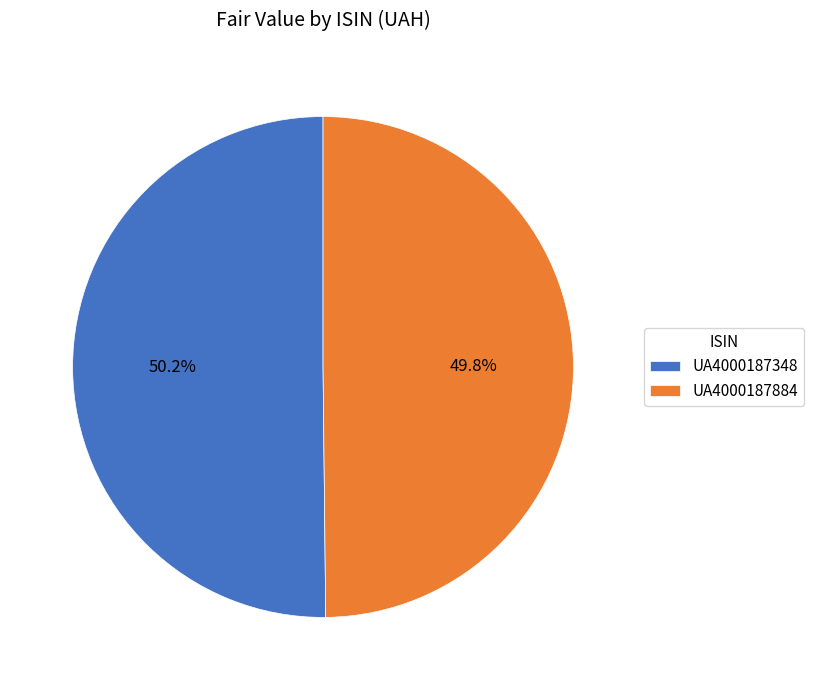

True or false: UA4000187348 accounts for 62% of the total.

False